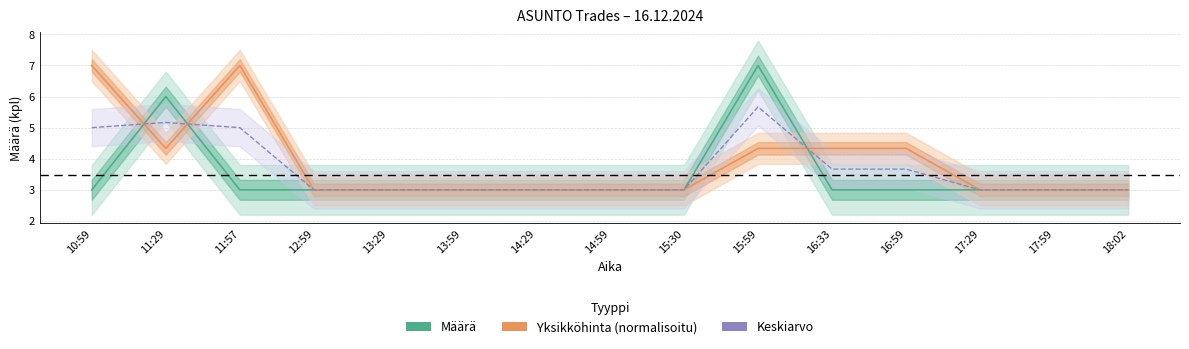

At how many categories does at least one series exceed 4?

6